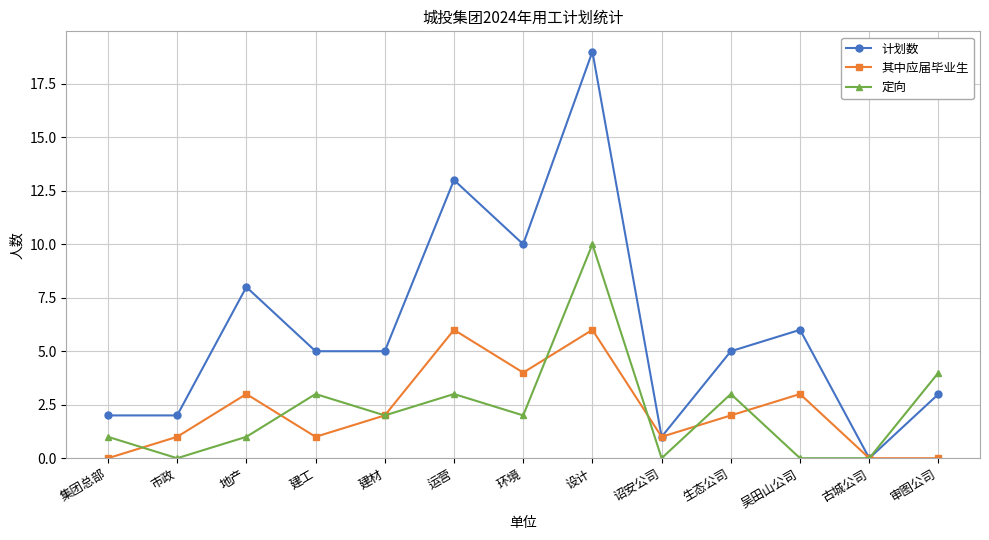

What is the difference between the 其中应届毕业生 values at 环境 and 诏安公司?

3